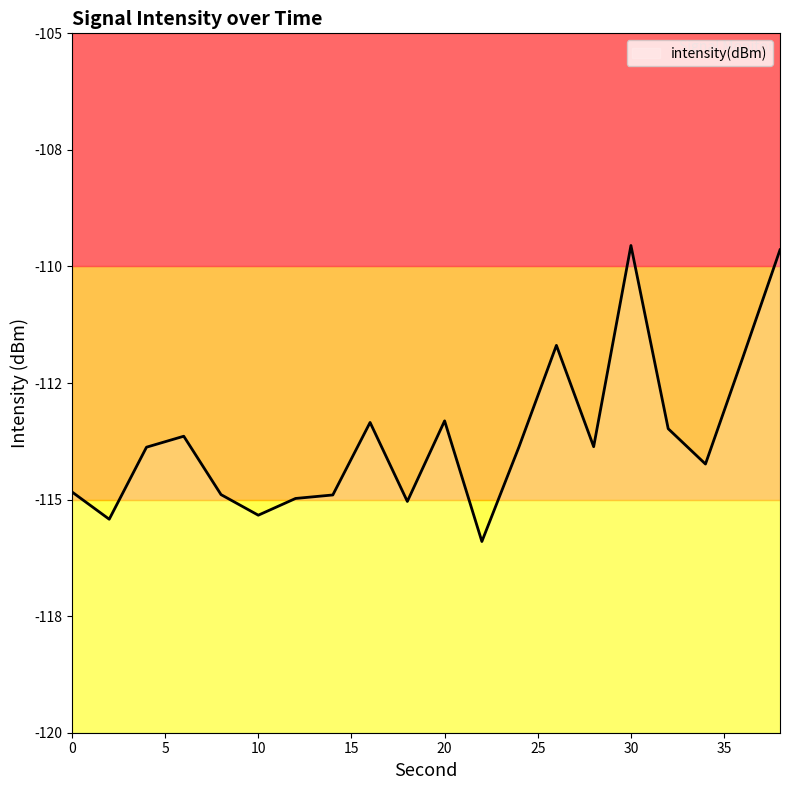

How many interior local valleys (lower than both neighbors) does the data have?

6